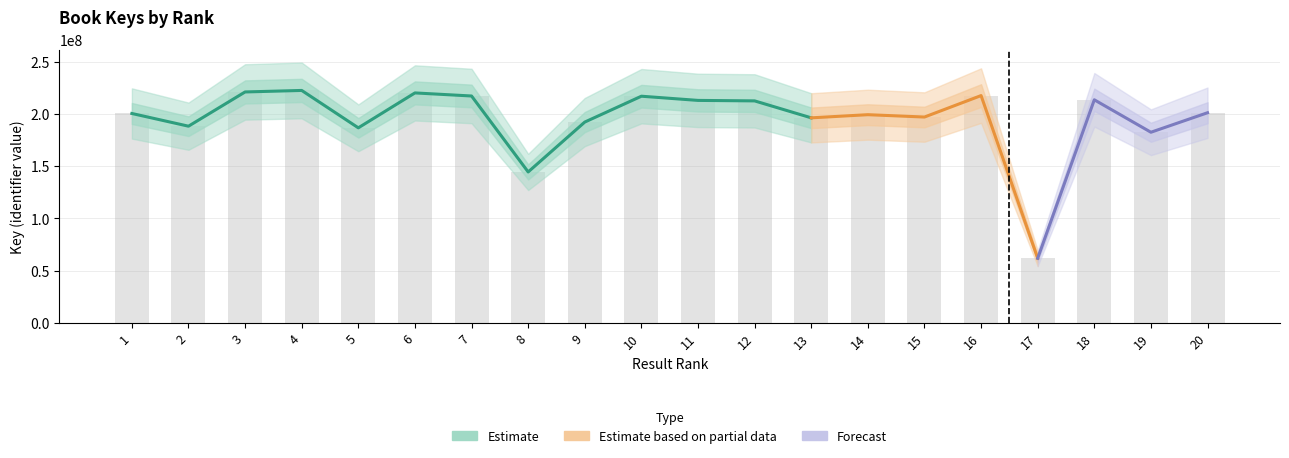

List the labels in order of value, smallest first.

17, 8, 19, 5, 2, 9, 13, 15, 14, 1, 20, 12, 11, 18, 10, 7, 16, 6, 3, 4